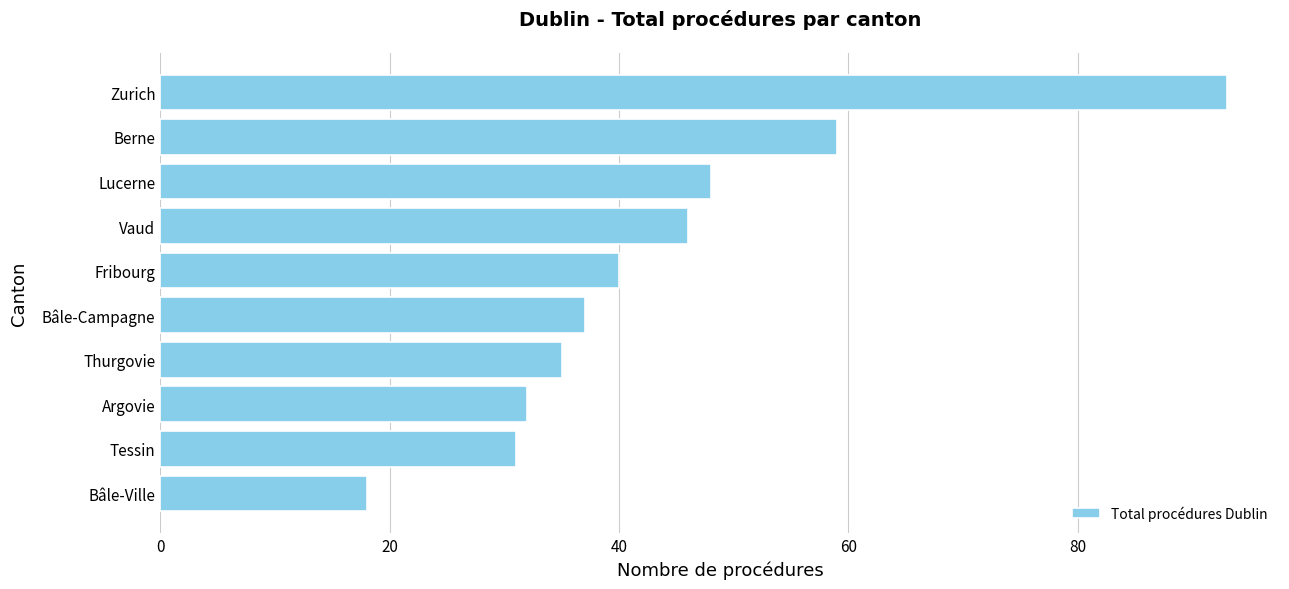

What is the ratio of the value at Bâle-Campagne to the value at Bâle-Ville?

2.1